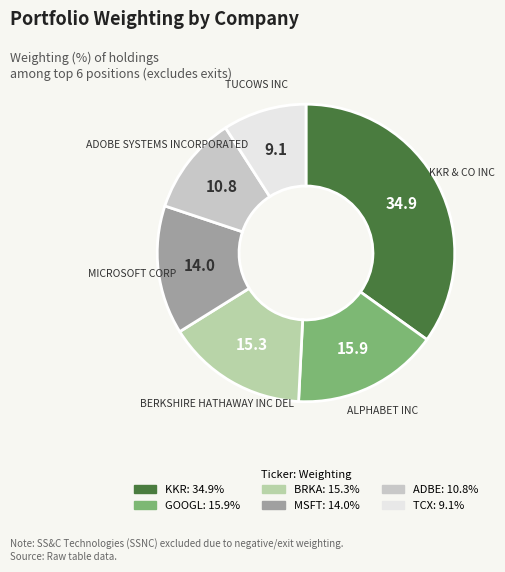

Is there any slice that represents more than half of the pie?

No